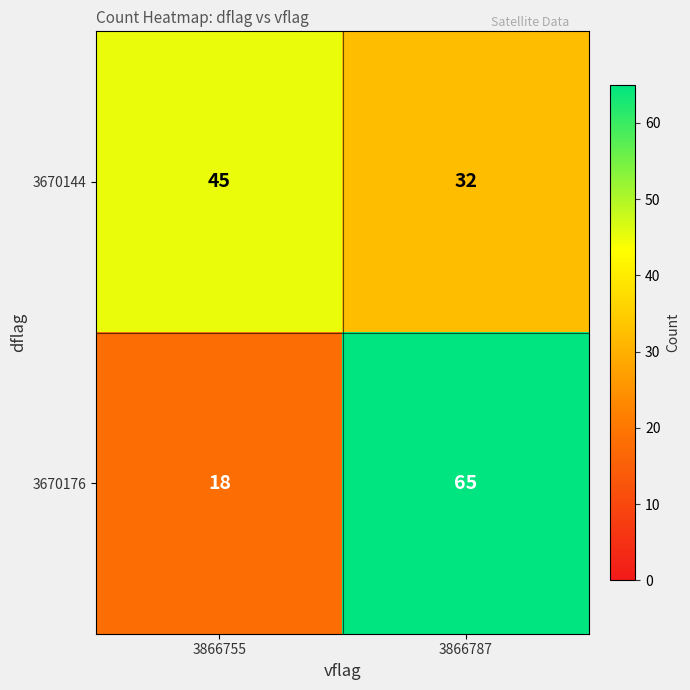

Which series has the largest total across all categories?

3670176